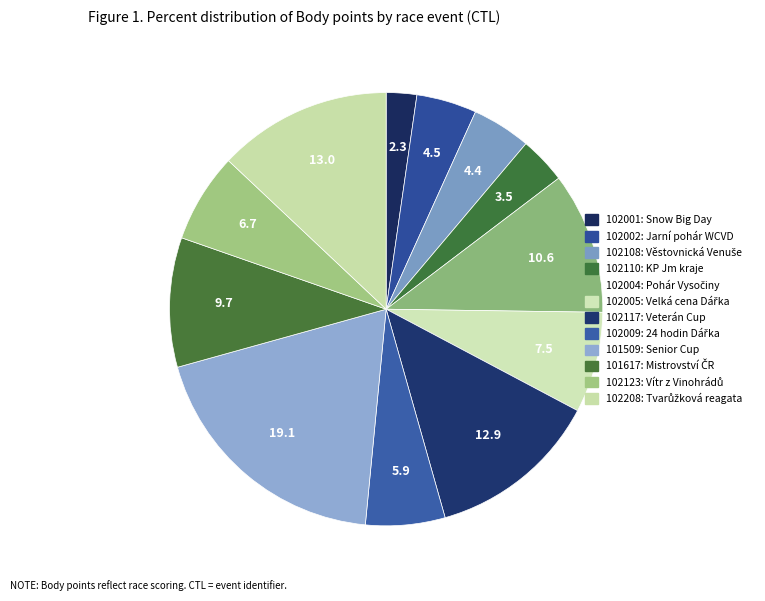

To the nearest percent, what portion does 102002 represent?

4%